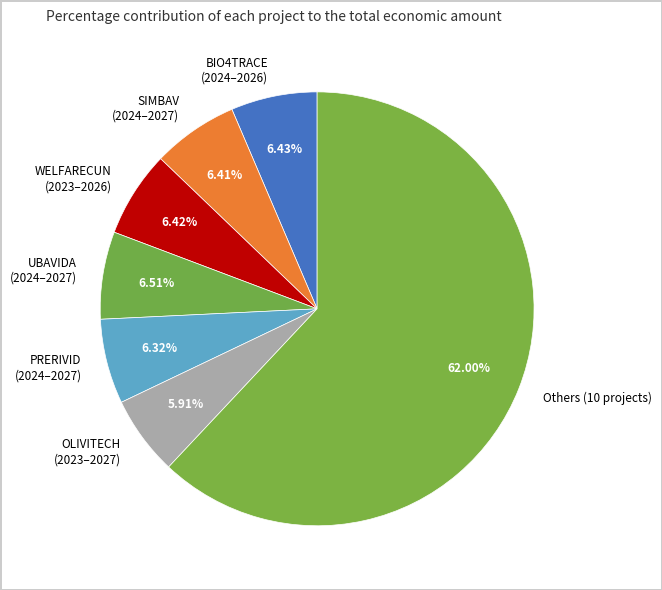

What is the ratio of the value at BIO4TRACE (2024–2026) to the value at OLIVITECH (2023–2027)?

1.1